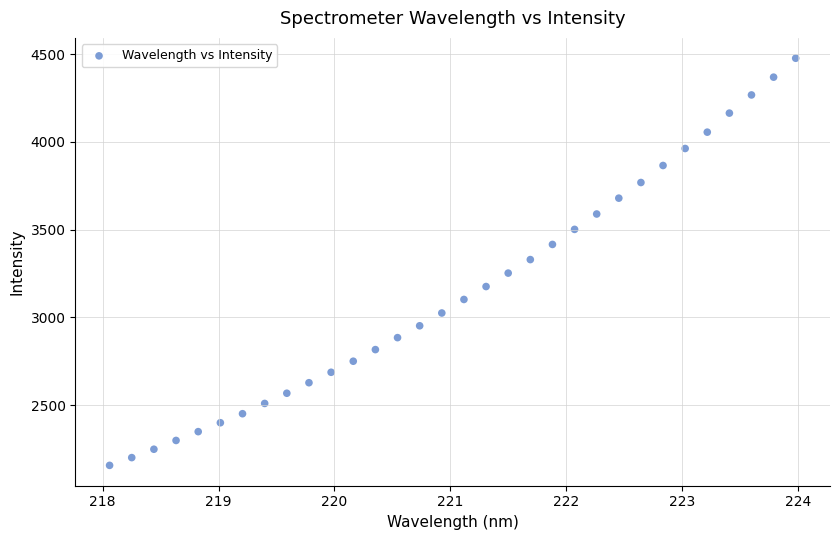

What is the range of Y values (max minus min)?

2319.5